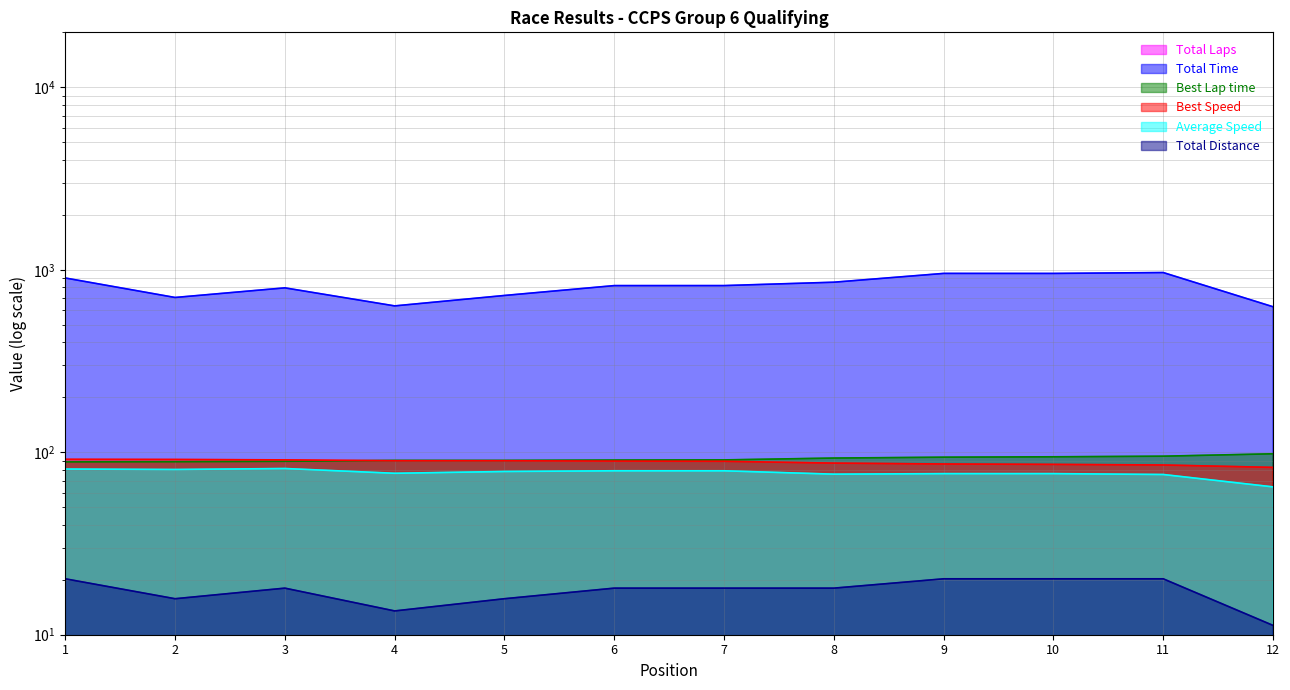

What is the approximate value of Total Time at 6?

818.8